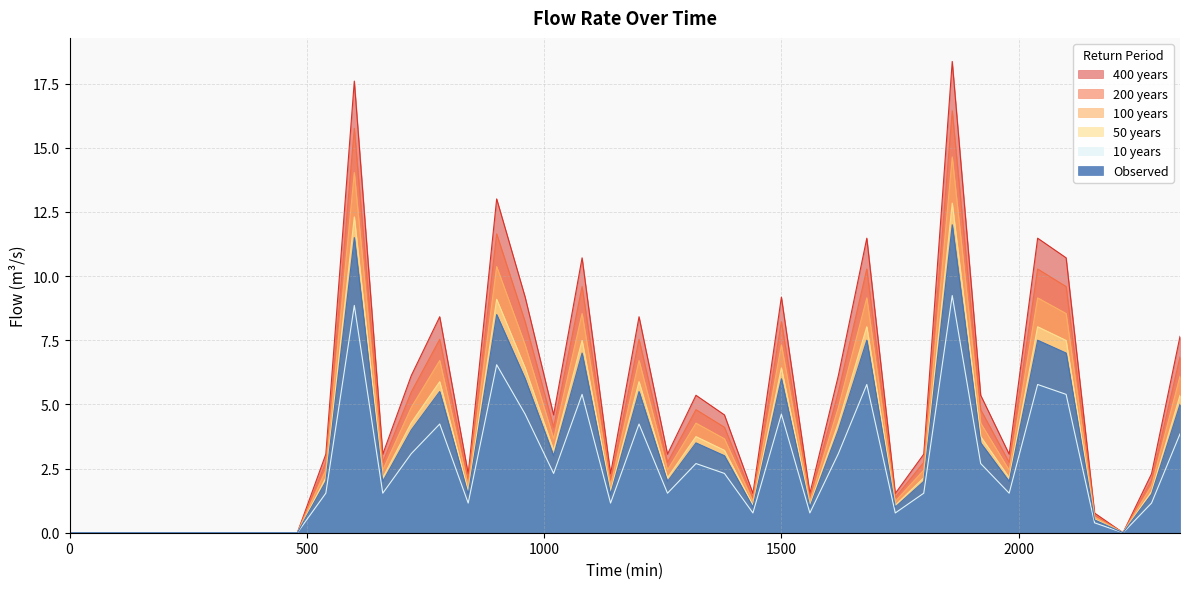

How many lines are shown in the chart?

6